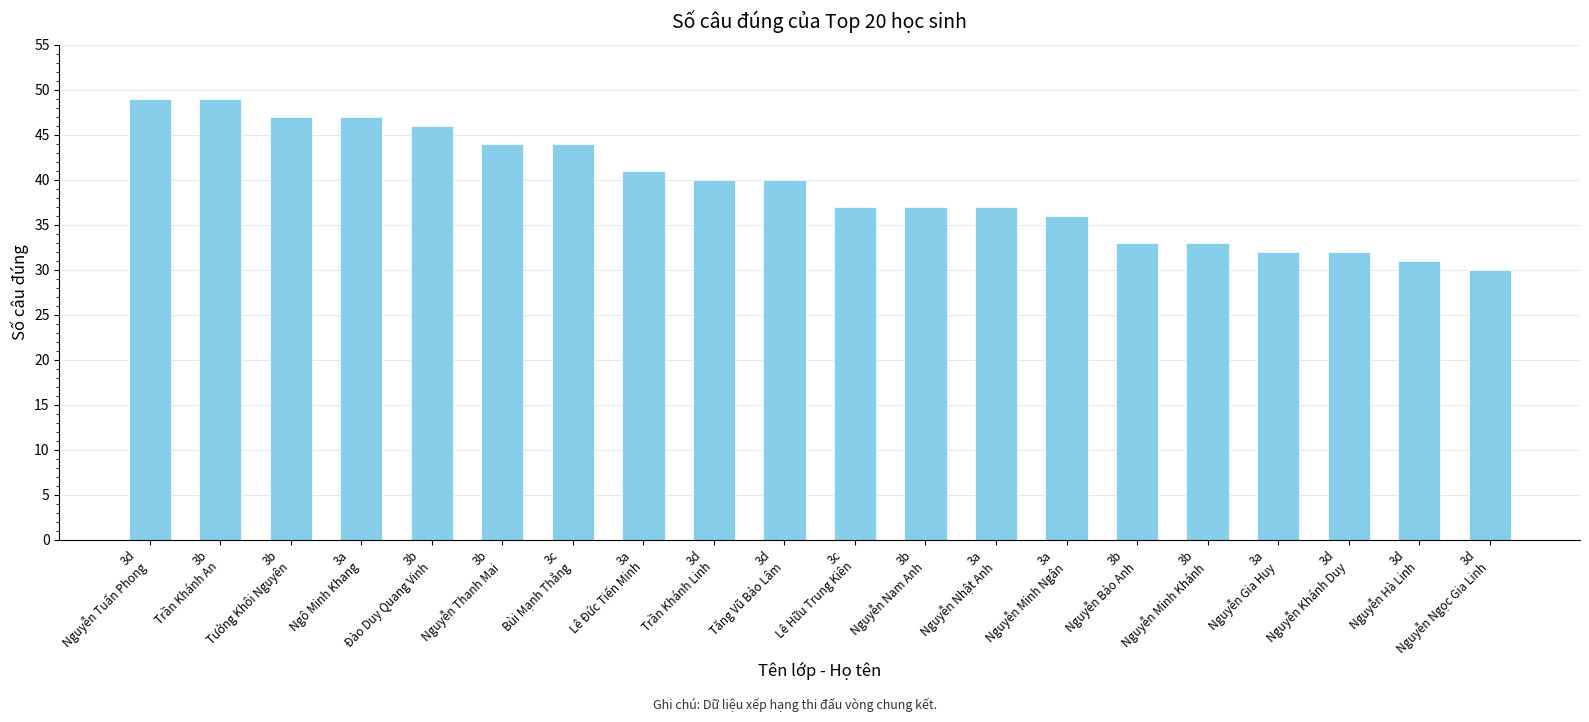

What is the greatest value displayed?

49